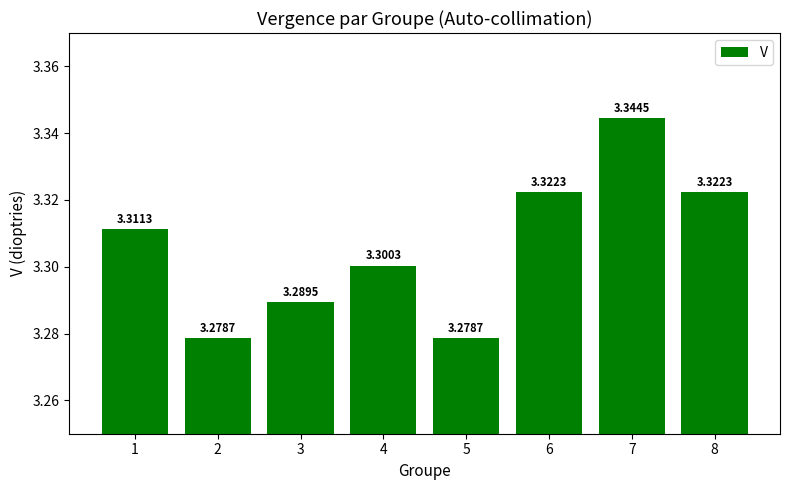

How many values are between 3 and 4?

8